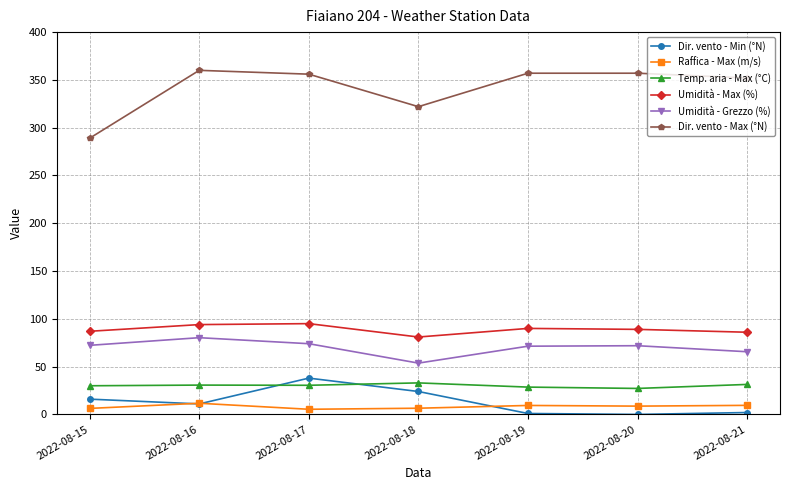

What is the minimum value for Umidità - Max (%)?

81.0